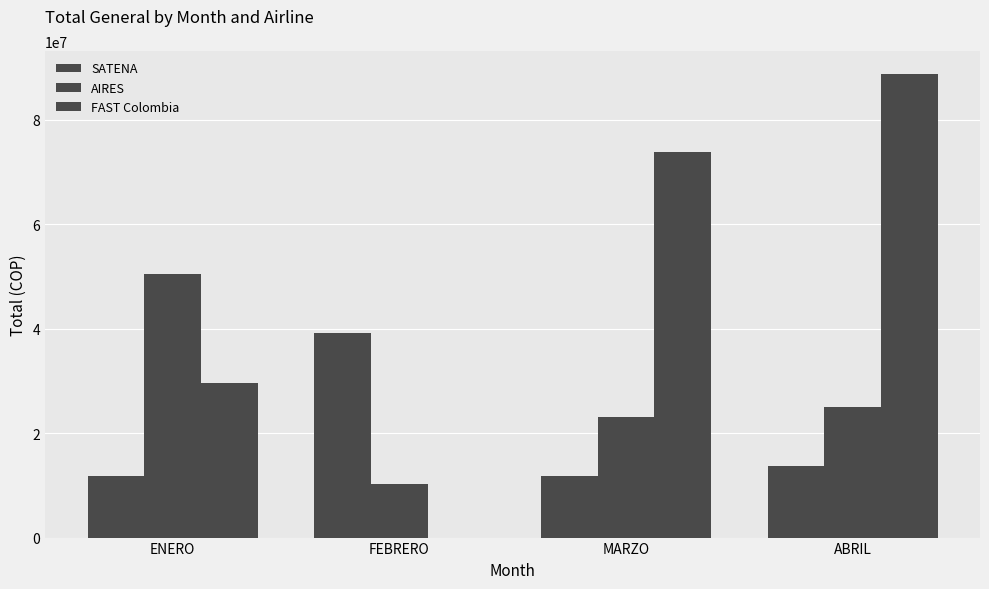

Rank the categories by FAST Colombia value from highest to lowest.

ABRIL, MARZO, ENERO, FEBRERO